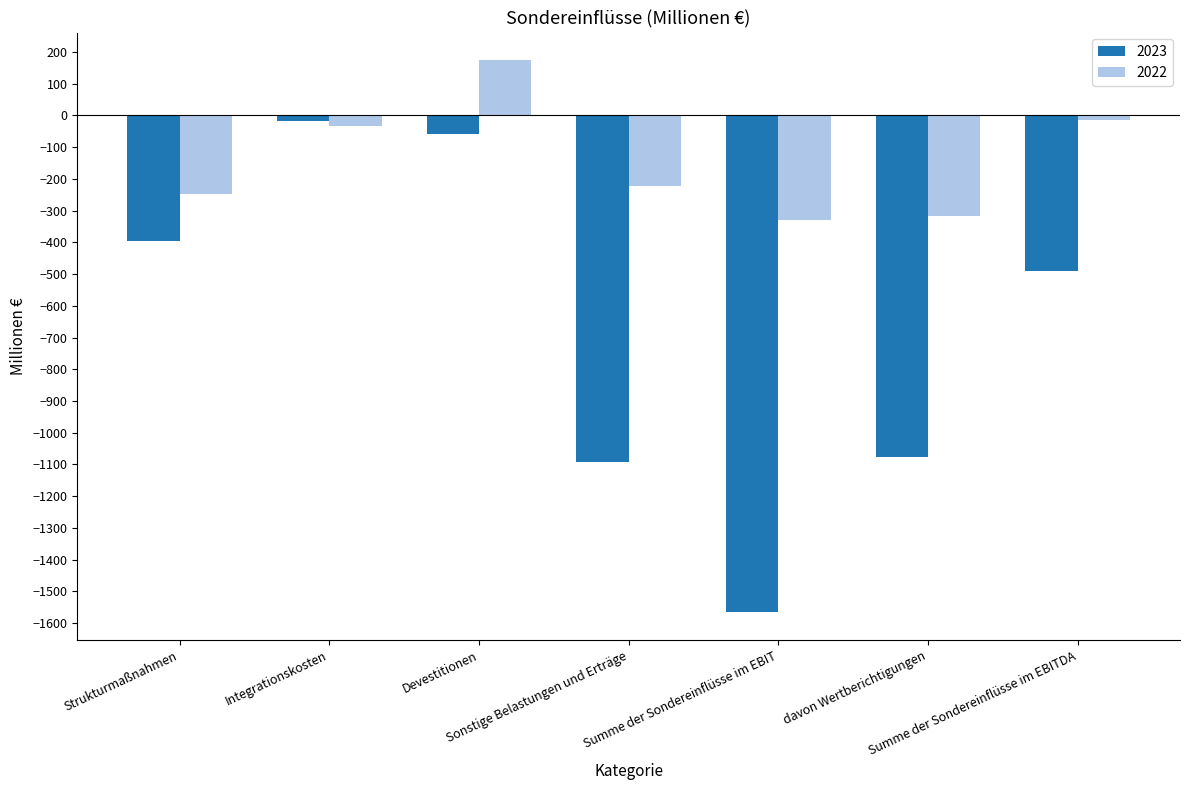

Reading right to left, transcribe all the data shown in this chart.

2023: Summe der Sondereinflüsse im EBITDA=-490	davon Wertberichtigungen=-1076	Summe der Sondereinflüsse im EBIT=-1566	Sonstige Belastungen und Erträge=-1093	Devestitionen=-59	Integrationskosten=-17	Strukturmaßnahmen=-396
2022: Summe der Sondereinflüsse im EBITDA=-15	davon Wertberichtigungen=-316	Summe der Sondereinflüsse im EBIT=-330	Sonstige Belastungen und Erträge=-222	Devestitionen=174	Integrationskosten=-32	Strukturmaßnahmen=-249